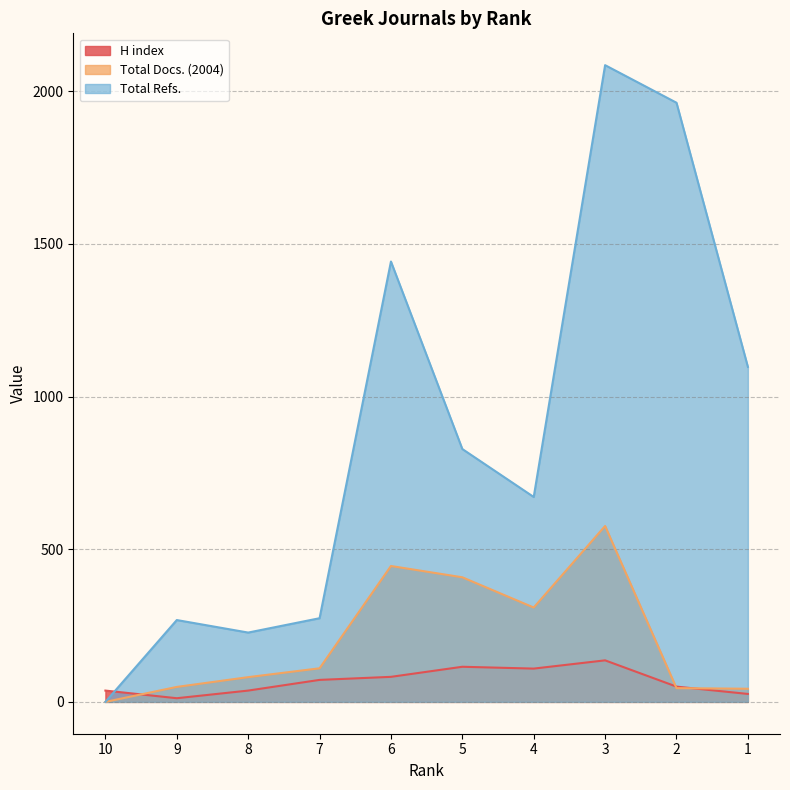

What are all the series names shown in the legend?

H index, Total Docs. (2004), Total Refs.